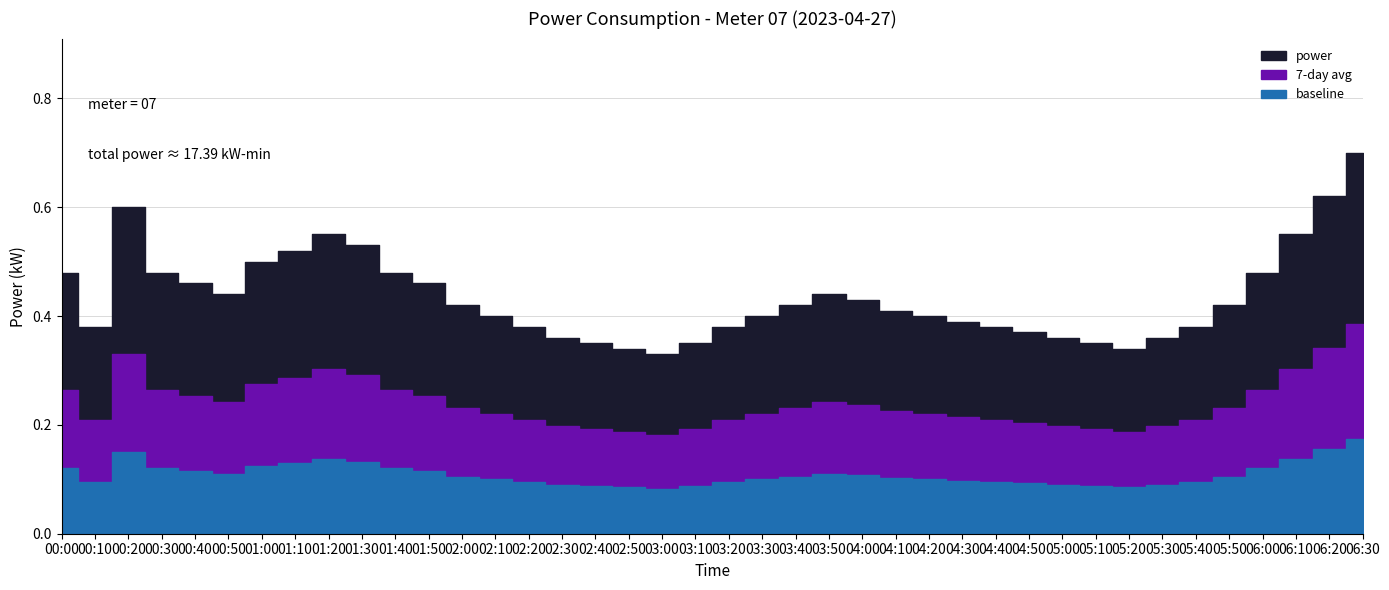

What is the difference between the second highest and second lowest values?

0.3